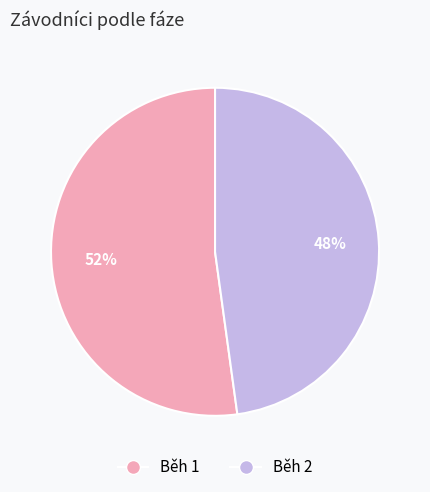

To the nearest percent, what portion does Běh 1 represent?

52%